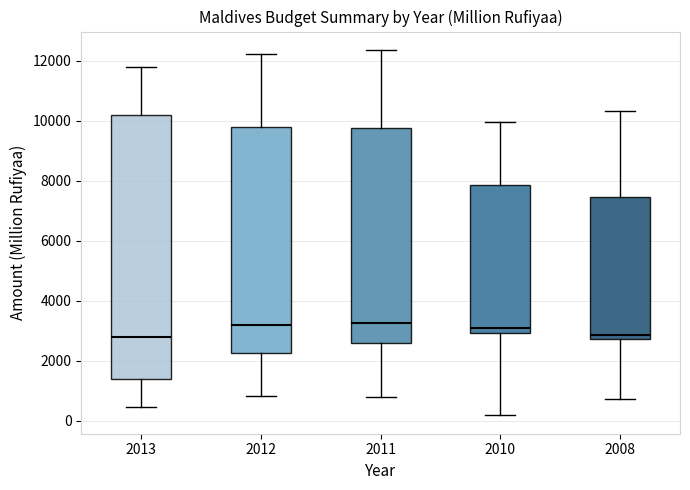

Reading left to right, transcribe this box plot: for each box, give where its median line is, the range the box spans, and where its two whiskers end, as read against the y-axis. The values are not printed on the chart, so give them approximately, as read against the axis.

2013: median 2800, box 1400 to 10200, whiskers 400 to 11800
2012: median 3200, box 2200 to 9800, whiskers 800 to 12200
2011: median 3200, box 2600 to 9800, whiskers 800 to 12400
2010: median 3200, box 3000 to 7800, whiskers 200 to 10000
2008: median 2800 (just above the box's lower edge), box 2800 to 7400, whiskers 800 to 10400